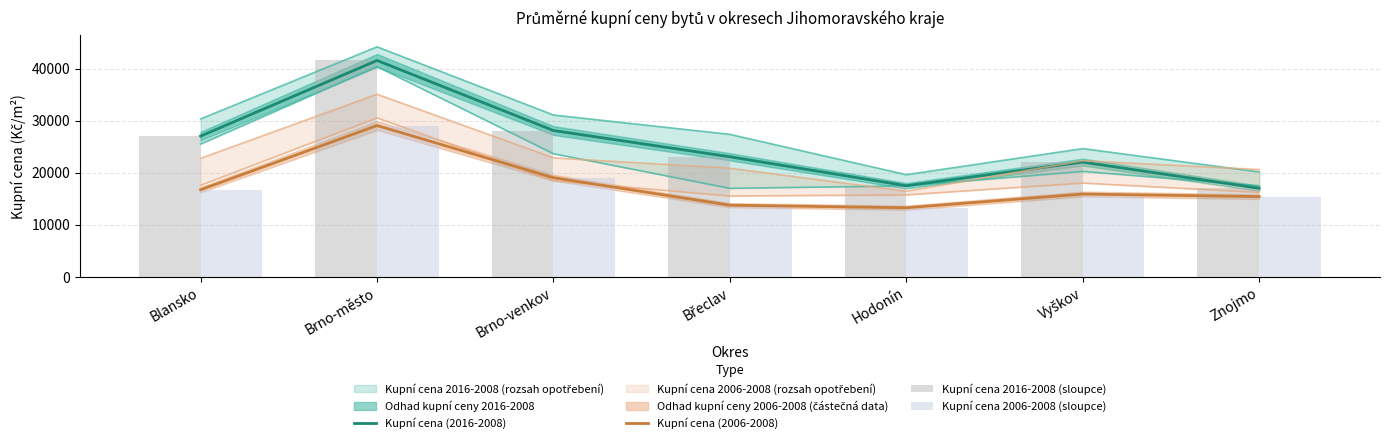

Which category has the lowest value in the Kupní cena 2016-2008 (sloupce) series?

Znojmo